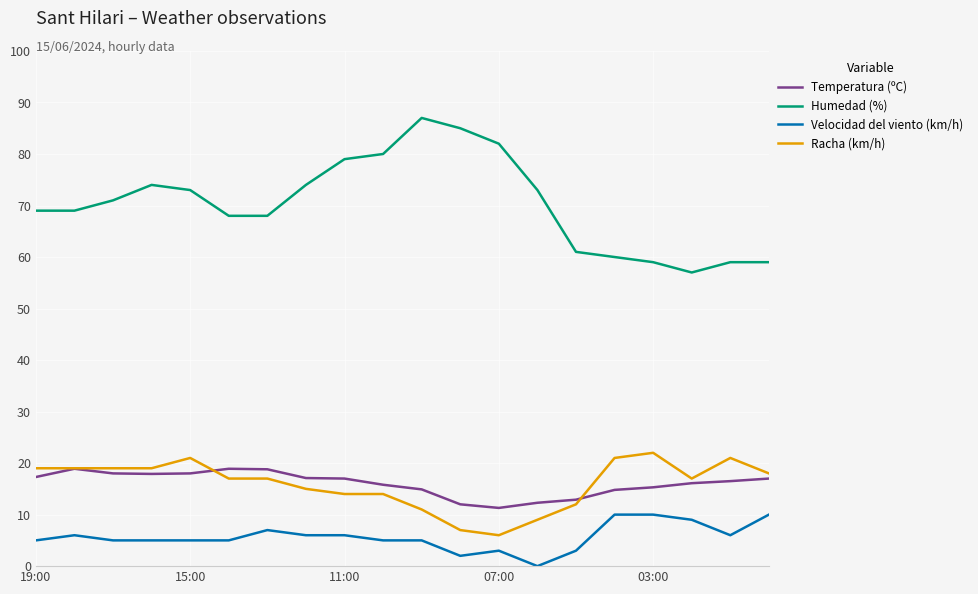

Which series has the largest total across all categories?

Humedad (%)